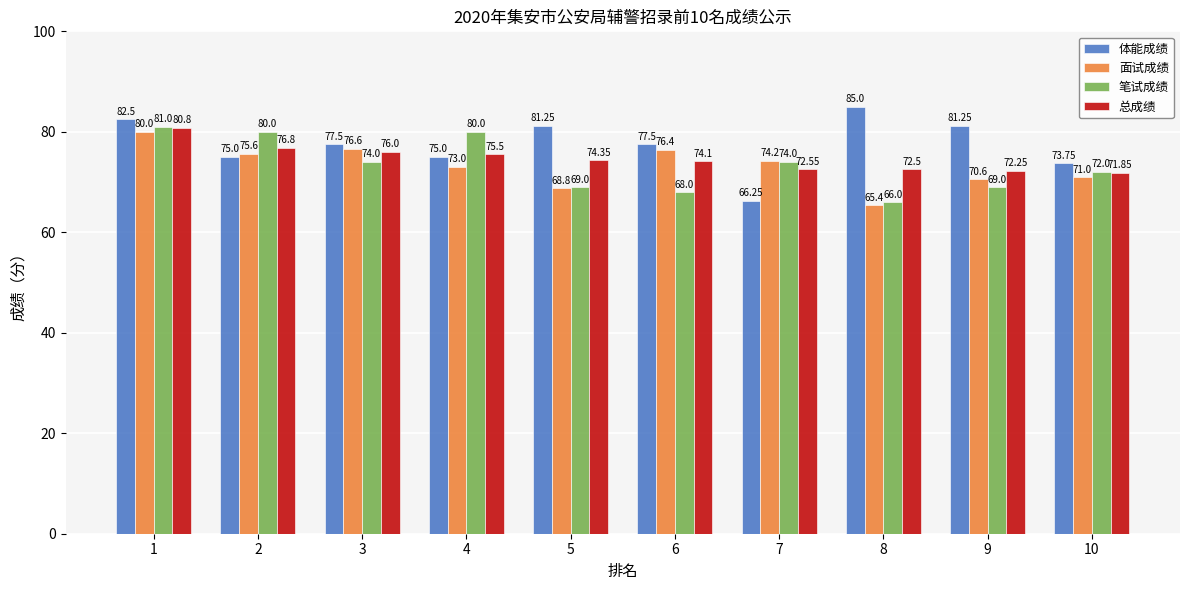

The value of 体能成绩 at 9 is 81.2. True or false?

True